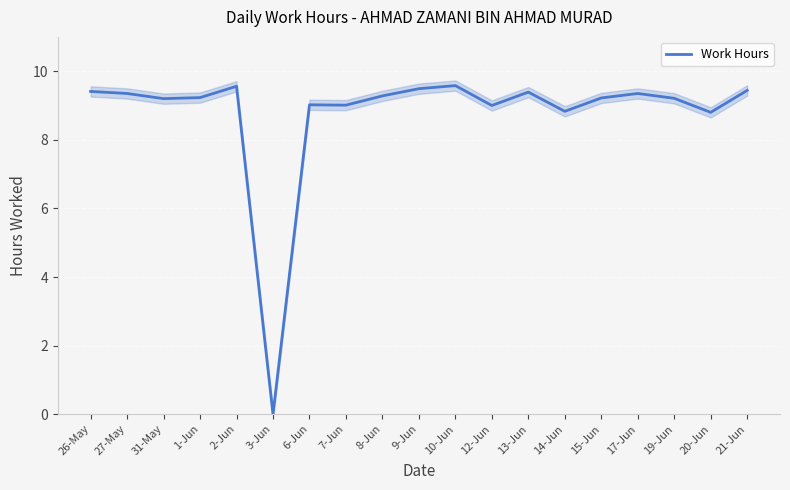

At which category does the chart reach its peak across all series?

10-Jun